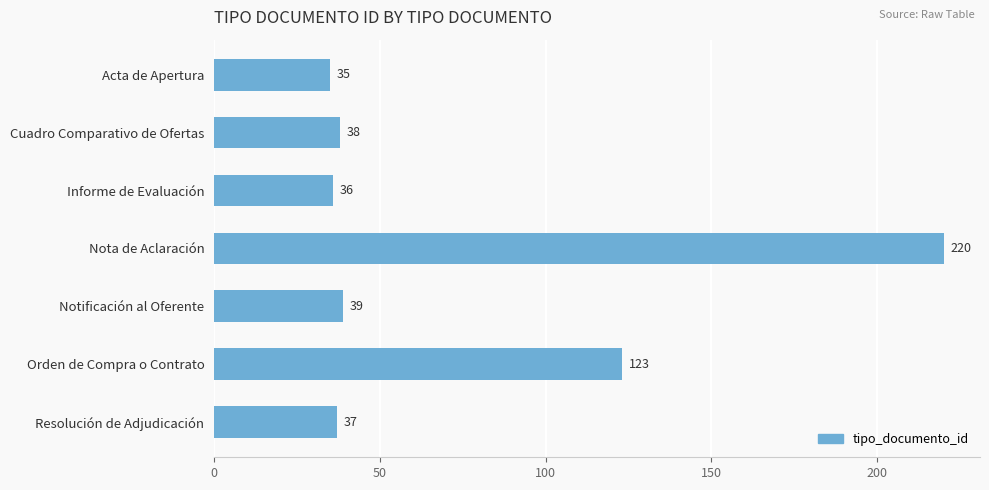

Where is the data nearest to the value 127?

Orden de Compra o Contrato